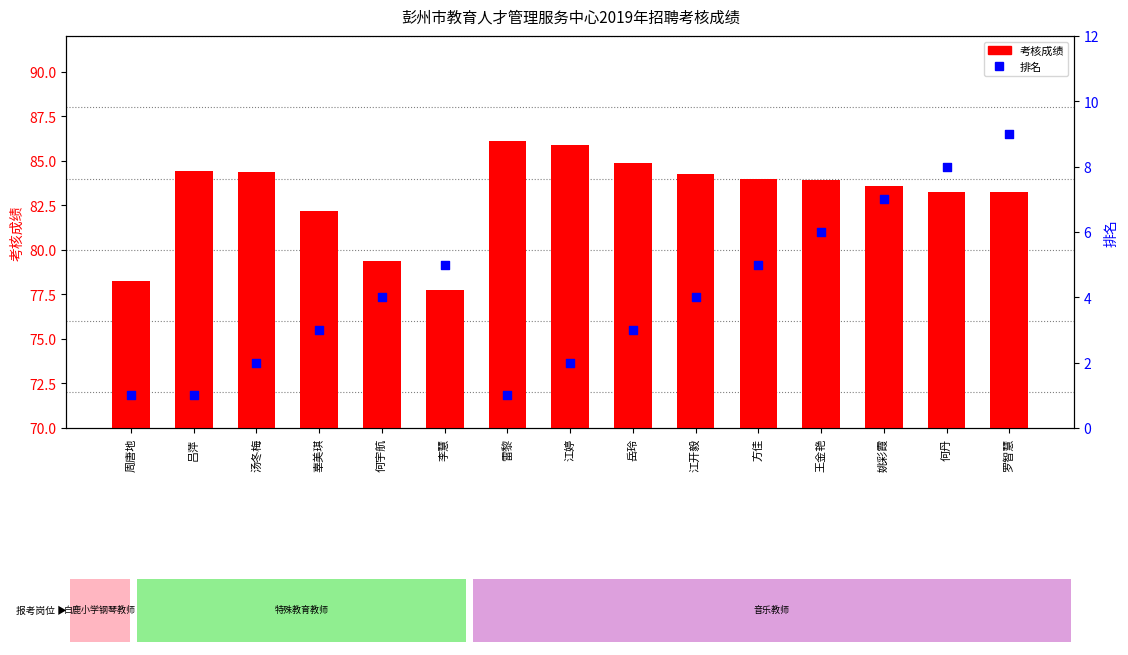

Which series contains the highest Y value?

考核成绩